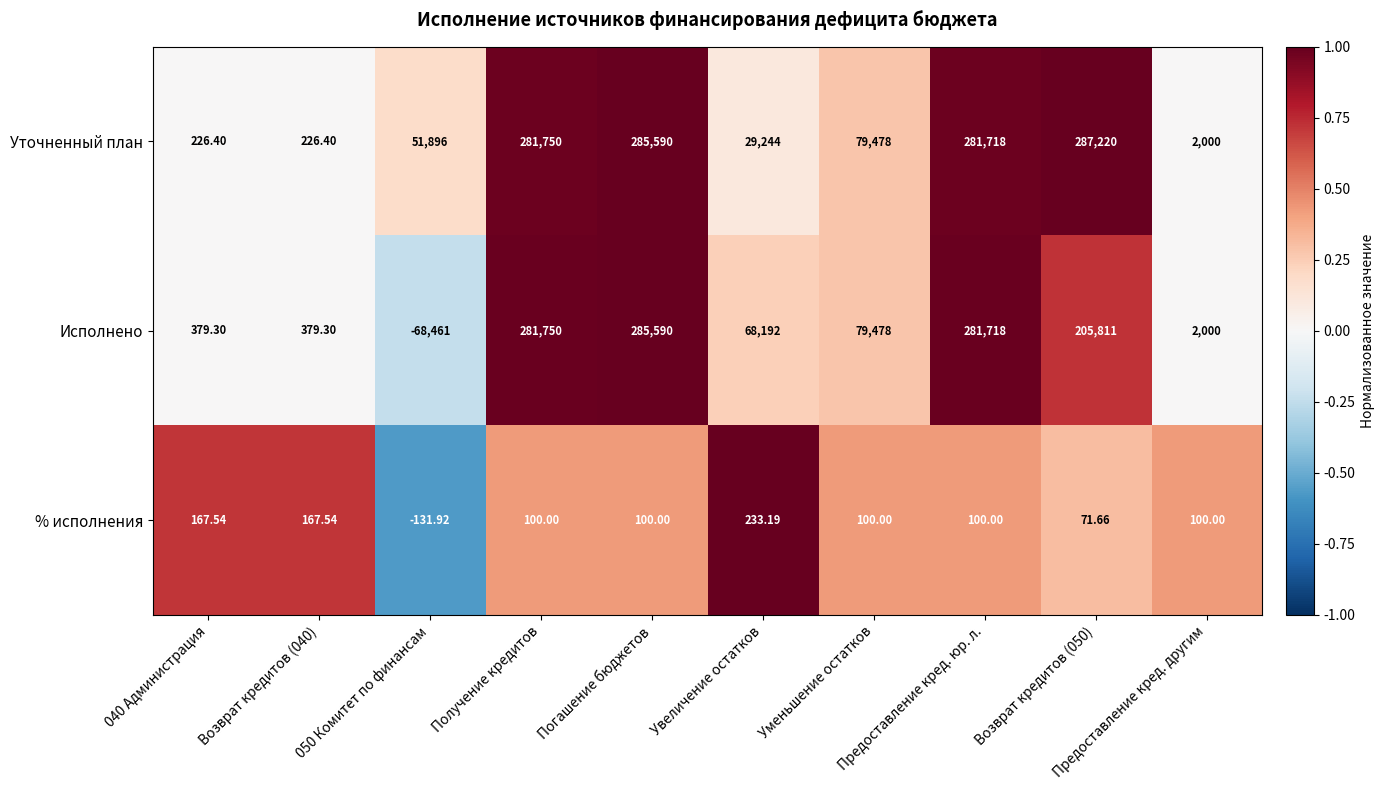

Which label corresponds to the smallest value in the chart?

050 Комитет по финансам